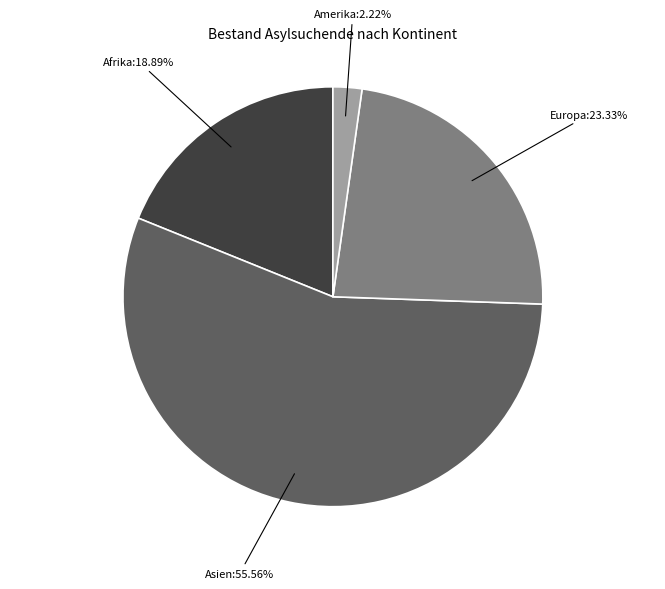

To the nearest percent, what is the average slice percentage?

25%